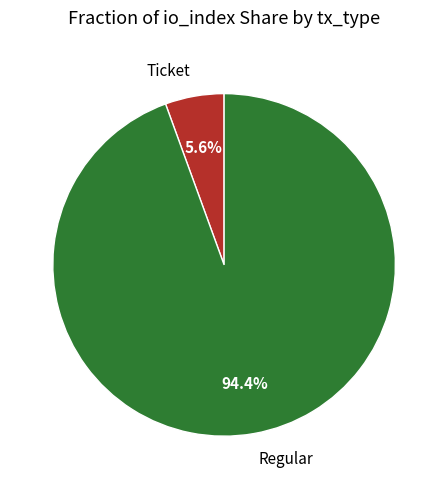

Does Regular represent more than half of the total?

Yes